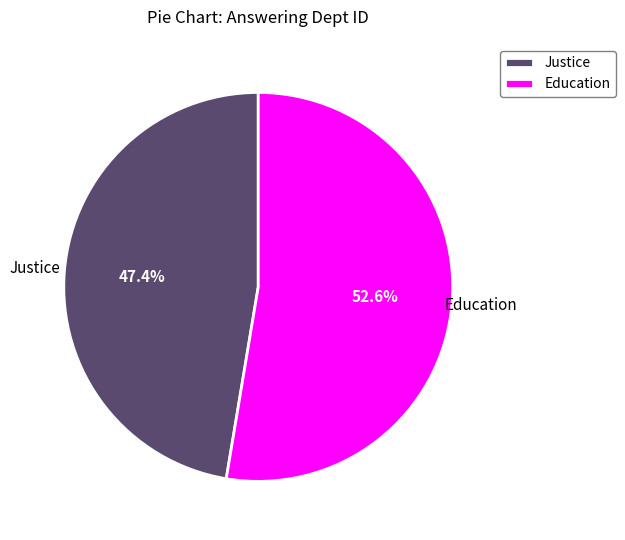

Is it true that Justice is 47% of the pie?

True